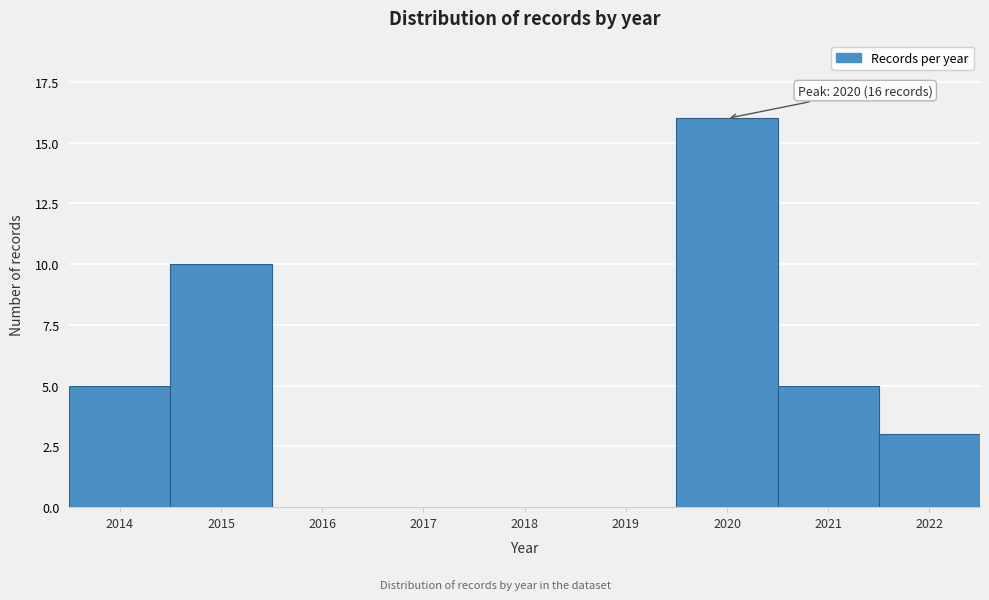

Reading right to left, extract all data points from this chart.

2022=3	2021=5	2020=16	2019=0	2018=0	2017=0	2016=0	2015=10	2014=5